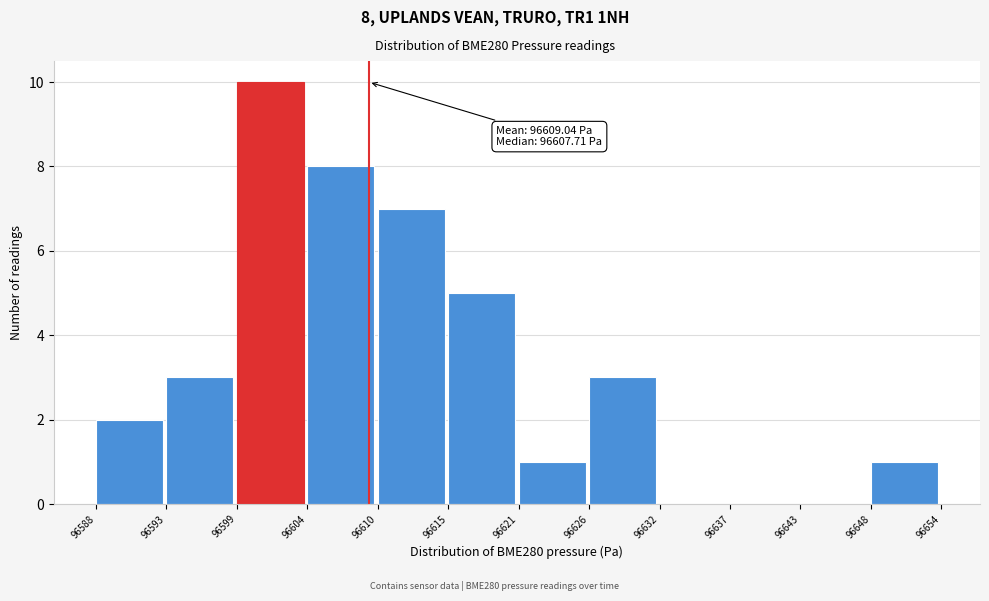

Which range on the x-axis has the tallest bar?

96599 to 96604